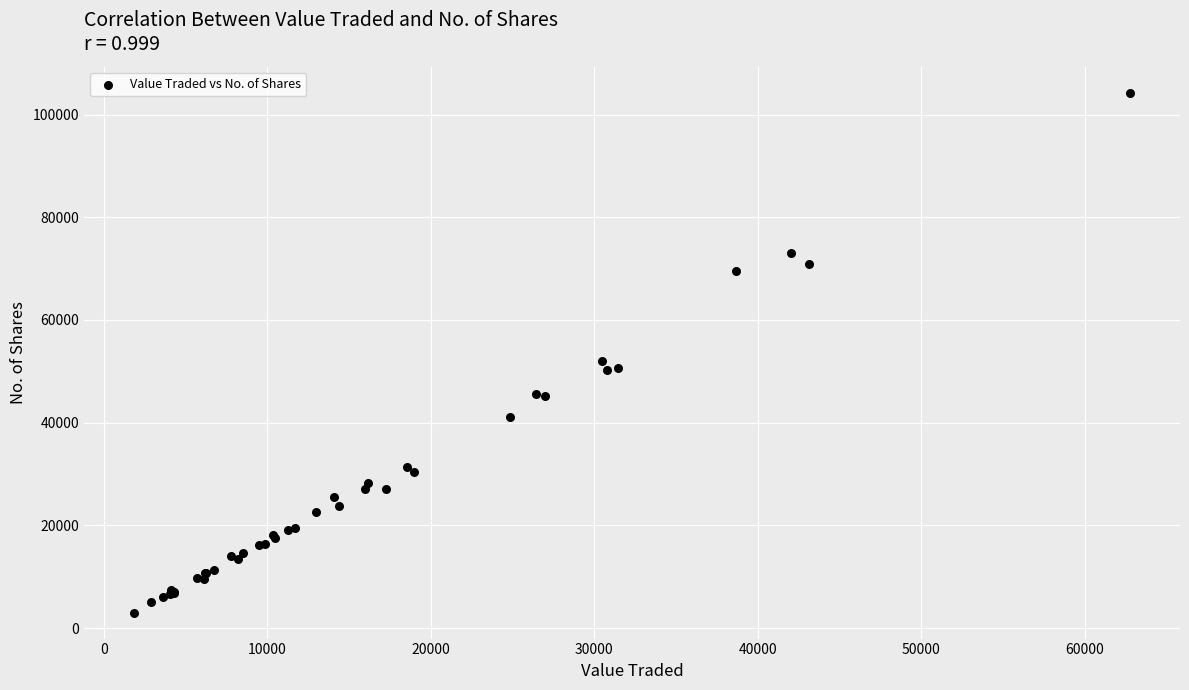

What Y value in the scatter plot is closest to 53620?

51944